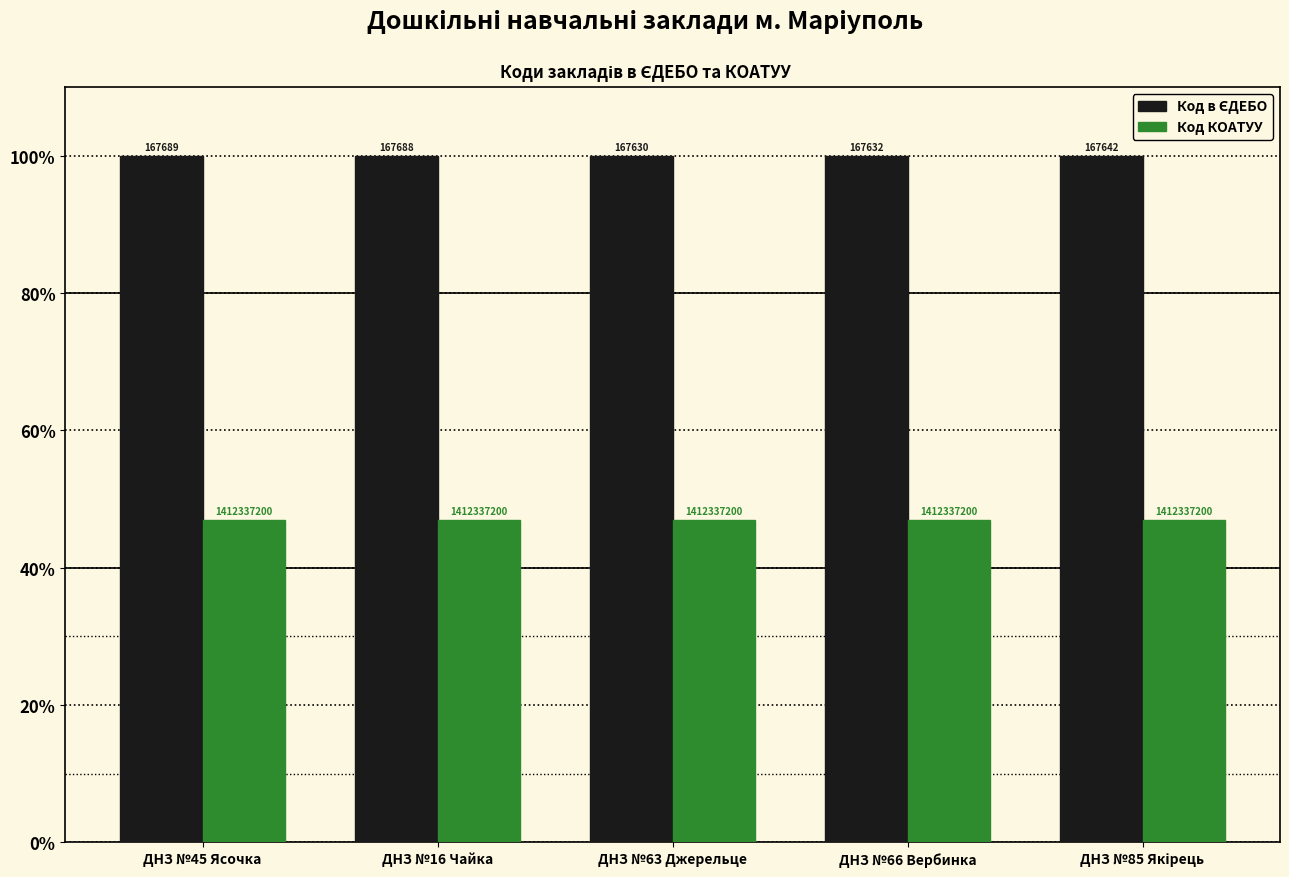

Are the bars horizontal?

No